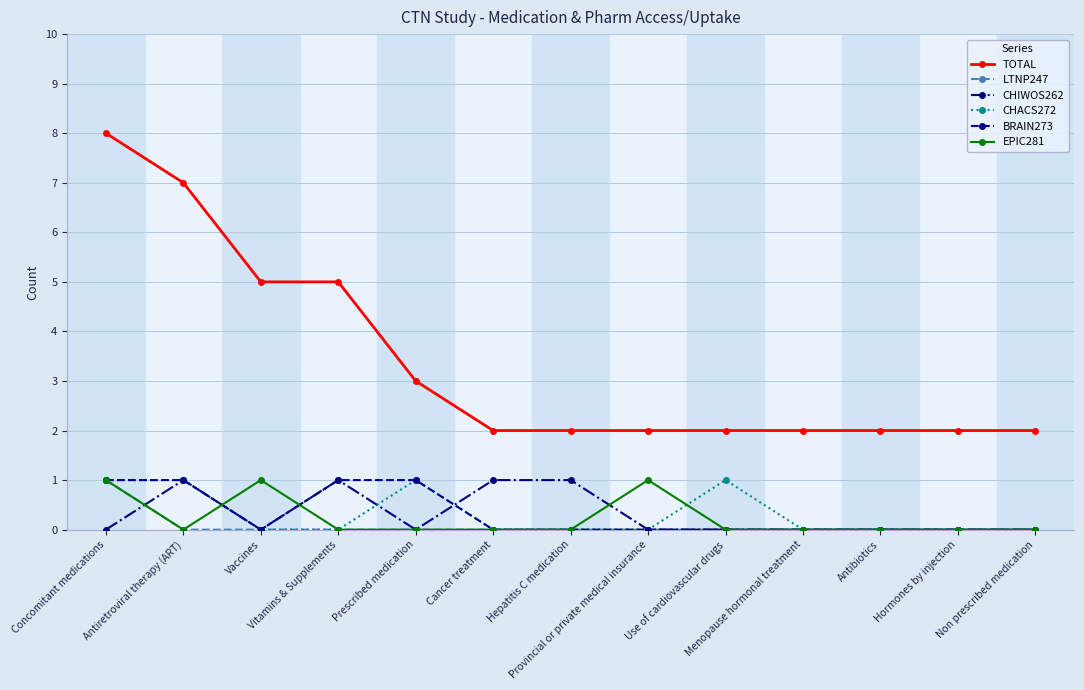

What is the difference between the second highest and second lowest values in the EPIC281 series?

1